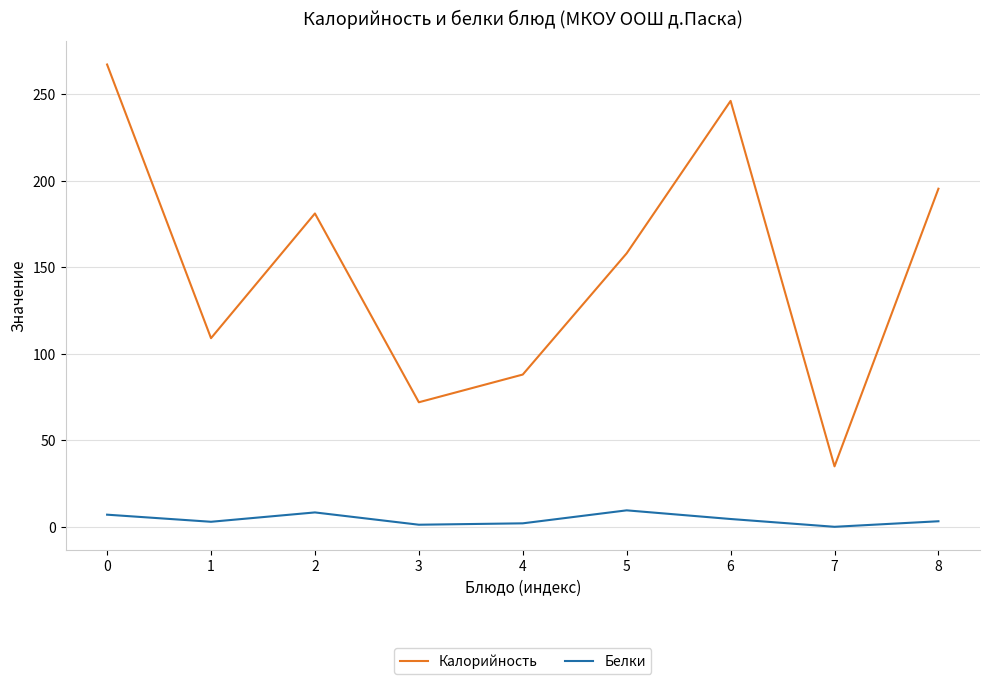

True or false: Калорийность has a value of 49.3 at 6.

False